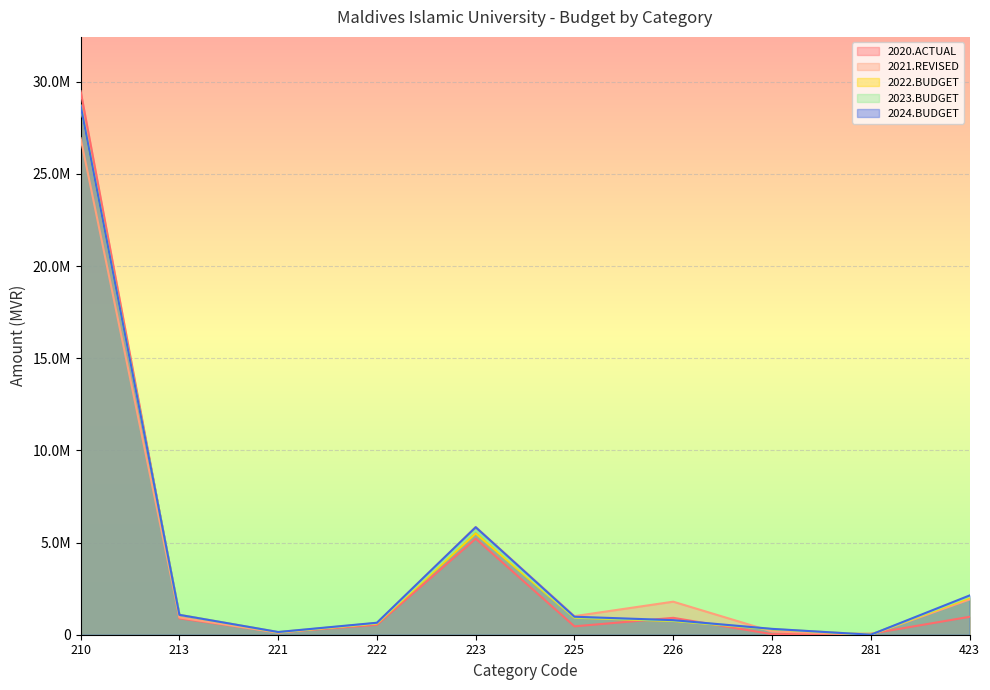

Reading right to left, transcribe all the data shown in this chart.

2020.ACTUAL: 971228	54541	31695	916361	454559	5209726	537544	130310	887058	29485134
2021.REVISED: 1910000	0	174825	1792425	1008253	5842289	628538	110779	935724	26935091
2022.BUDGET: 2006000	0	300000	745000	920200	5499052	613500	139258	1078682	28698308
2023.BUDGET: 2066180	0	309000	767350	947806	5664024	631905	143436	1078682	28698308
2024.BUDGET: 2128165	0	318270	790372	976246	5833947	650864	147740	1078682	28698308